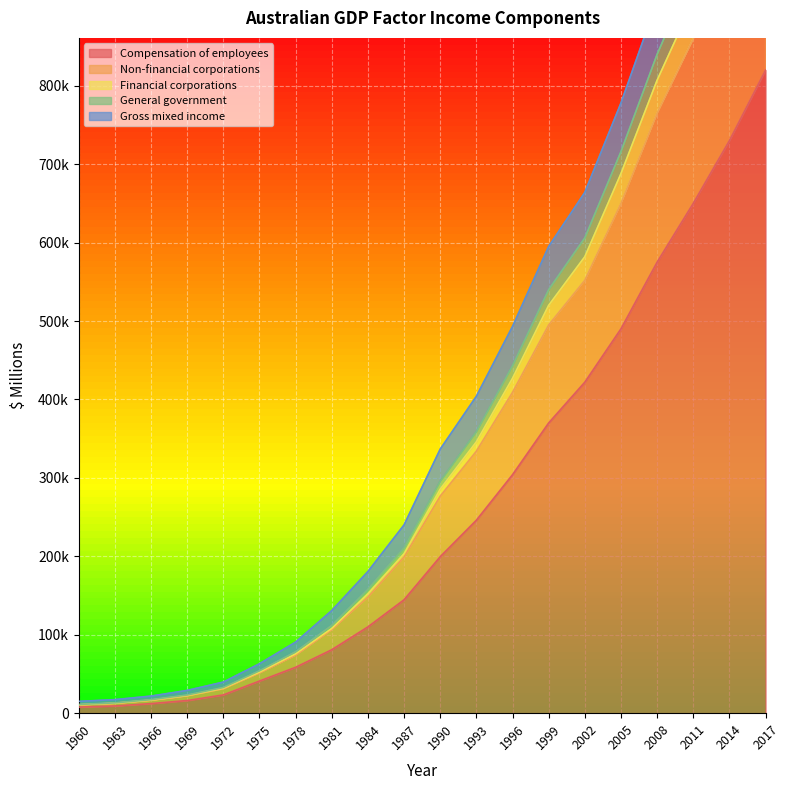

The General government series shows 16665 at 1966. True or false?

True